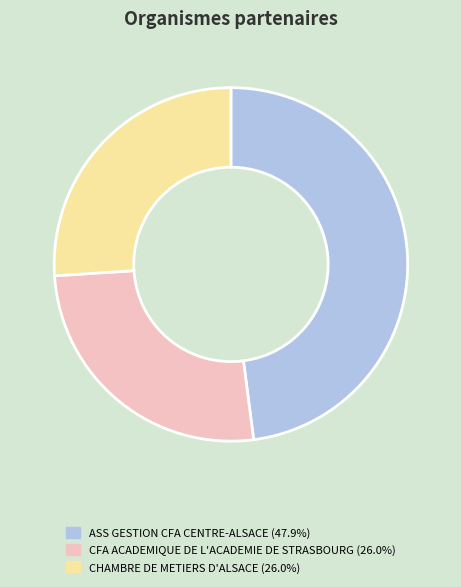

Which category has the biggest portion of the pie?

ASS GESTION CFA CENTRE-ALSACE